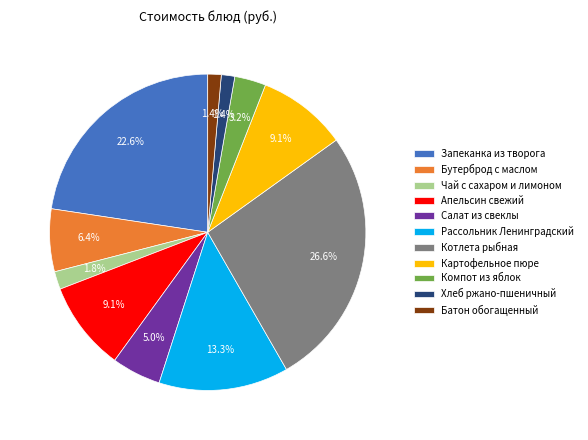

Is the sum of Запеканка из творога and Компот из яблок greater than half?

No